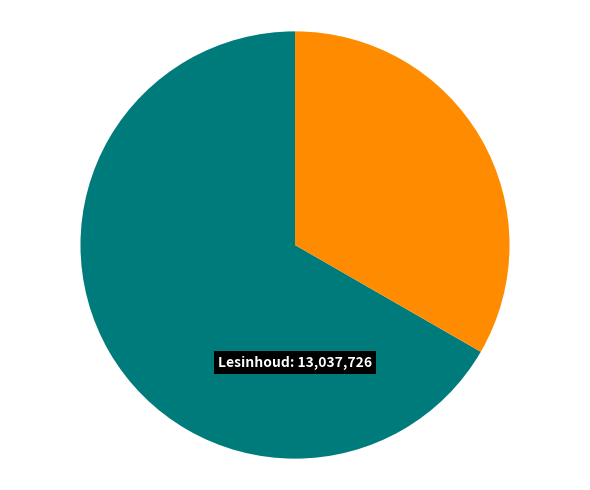

Is there a majority slice in this chart?

Yes